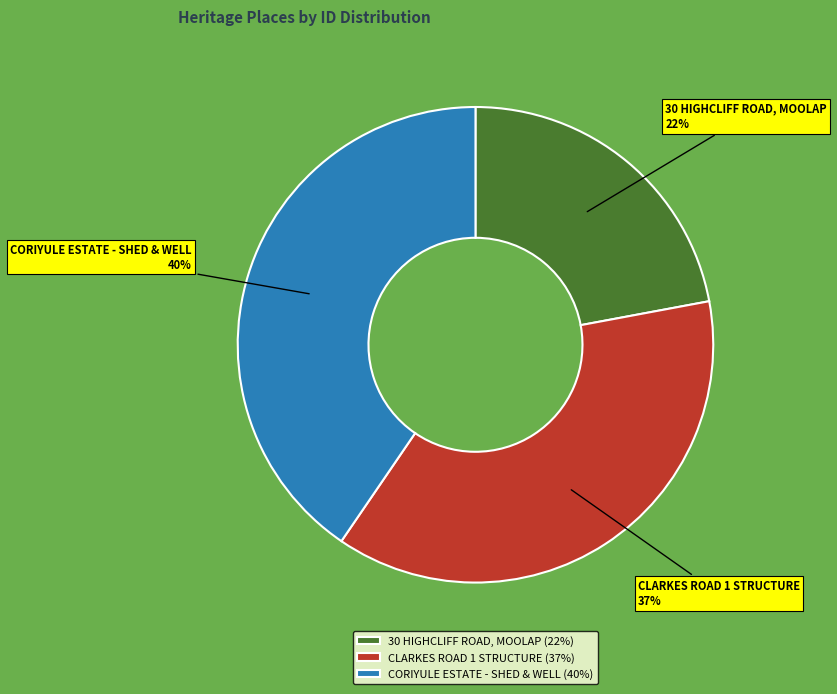

To the nearest percent, what percentage of the pie is CLARKES ROAD 1 STRUCTURE?

37%